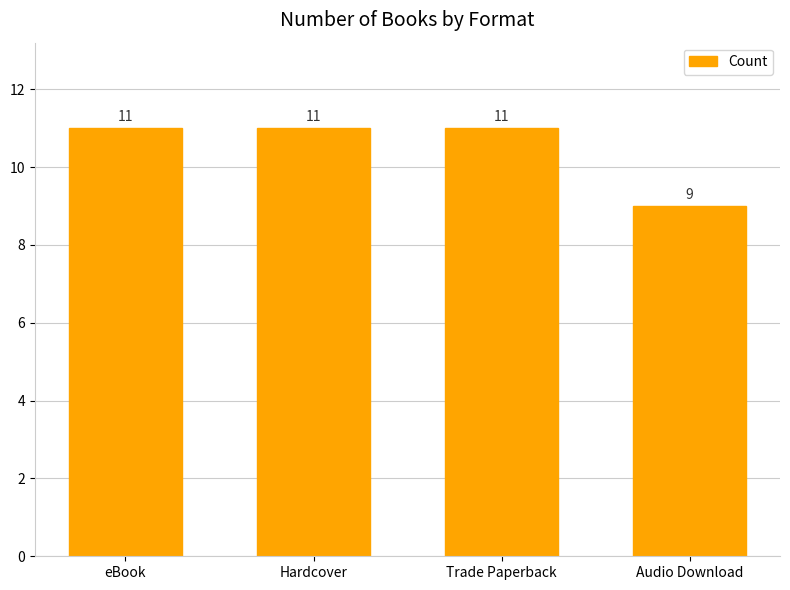

What is the value of the 1st bar from the left?

11